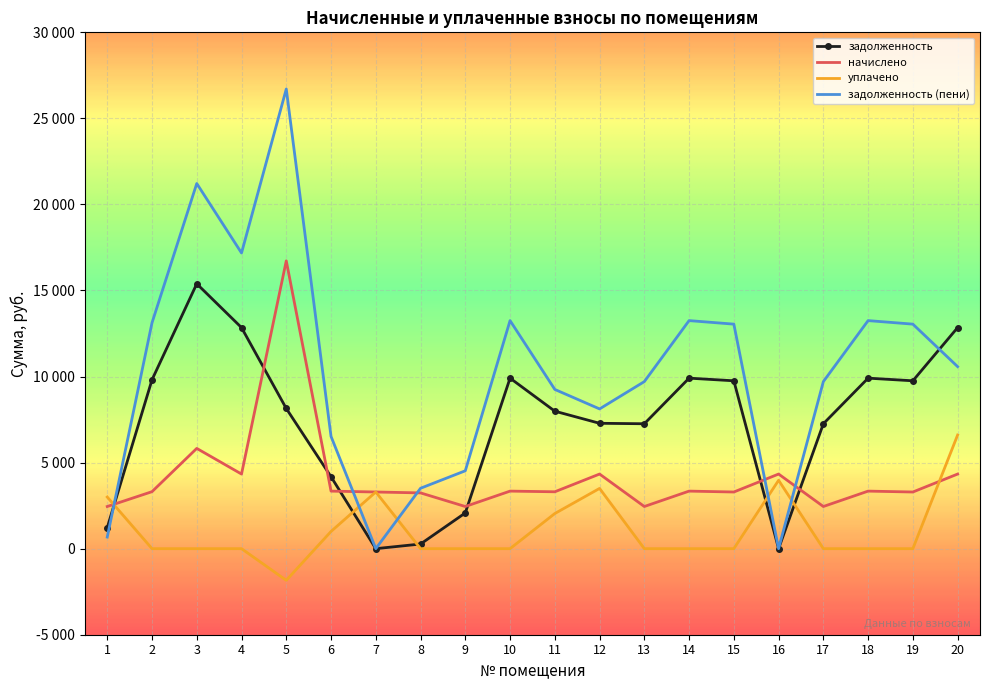

What are all the series names shown in the legend?

задолженность, начислено, уплачено, задолженность (пени)